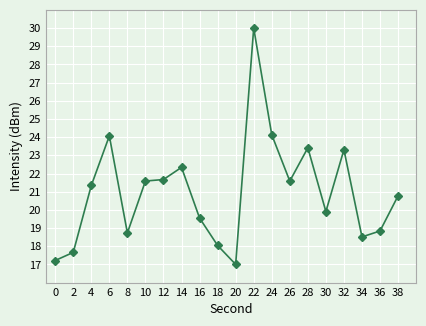

The value at 24 is 5.6. True or false?

False